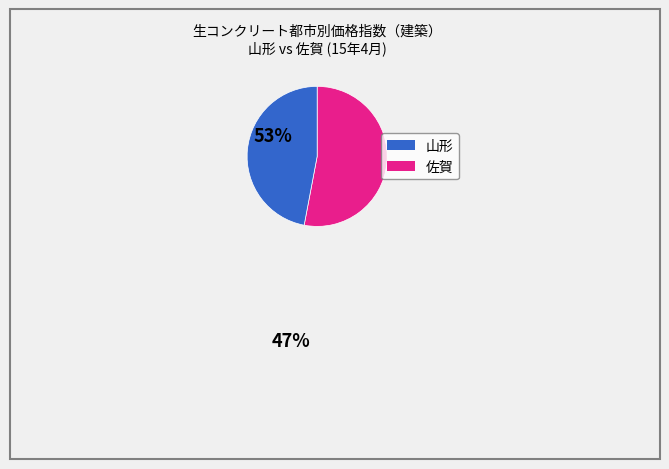

Is there any slice that represents more than half of the pie?

Yes